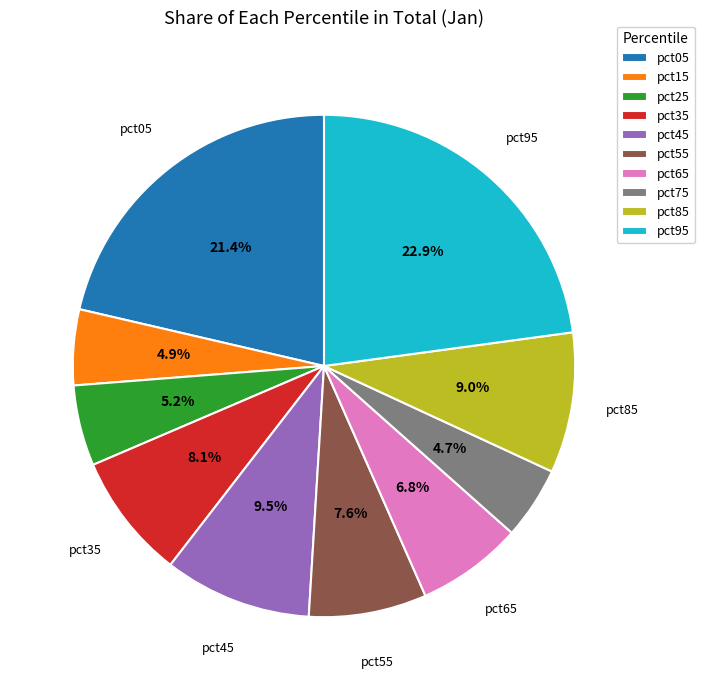

To the nearest percent, what percentage of the pie is pct05?

21%